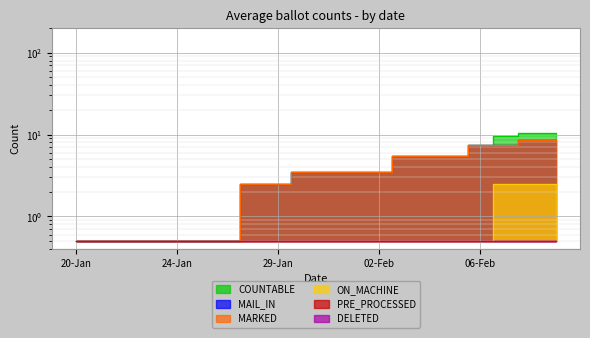

What is the label of the 19th point from the right?

21-Jan